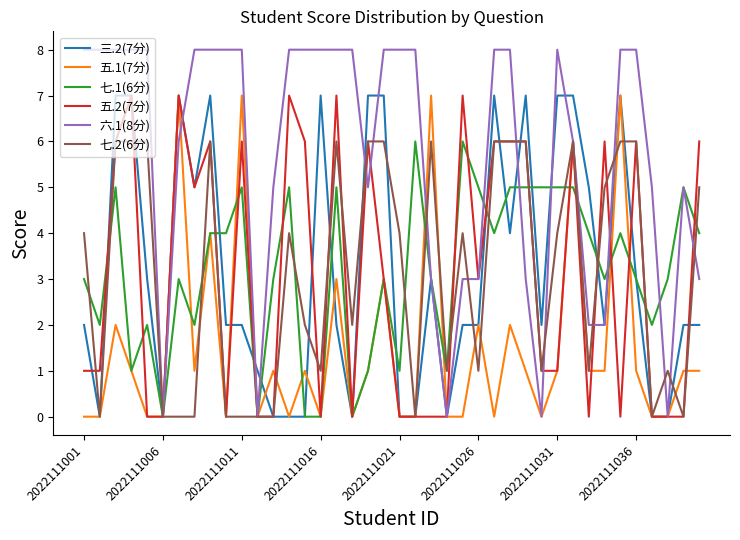

Which series has the largest range (max minus min)?

六.1(8分)